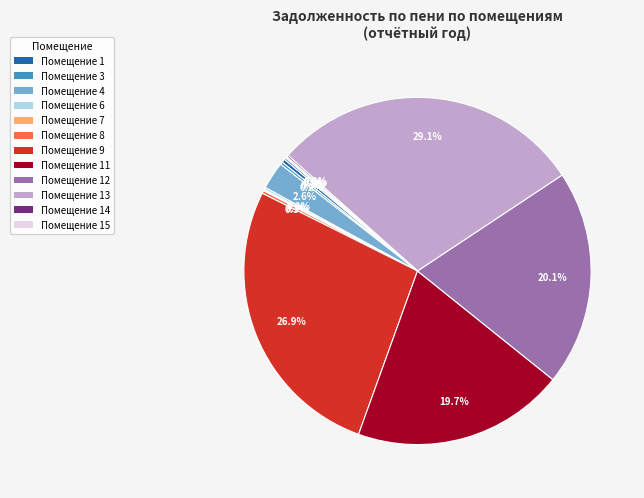

Which slice is the largest?

13